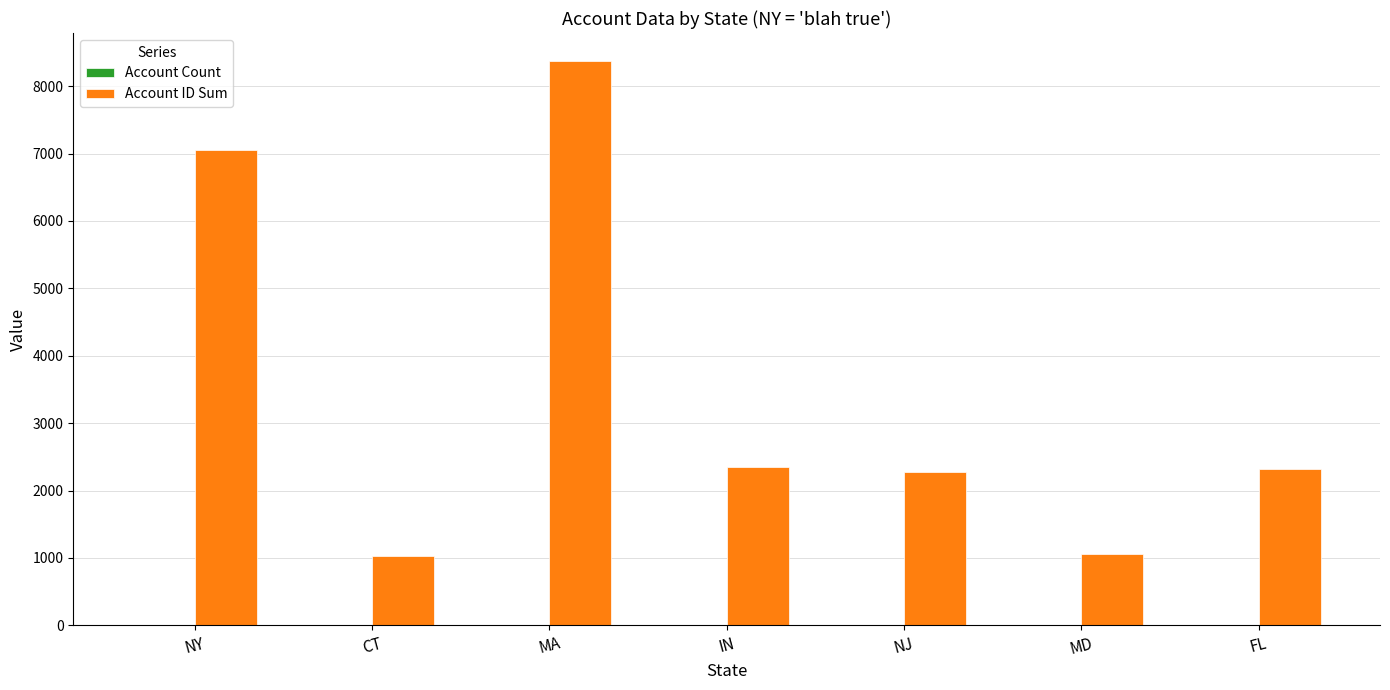

At which category is the sum across all series the highest?

MA